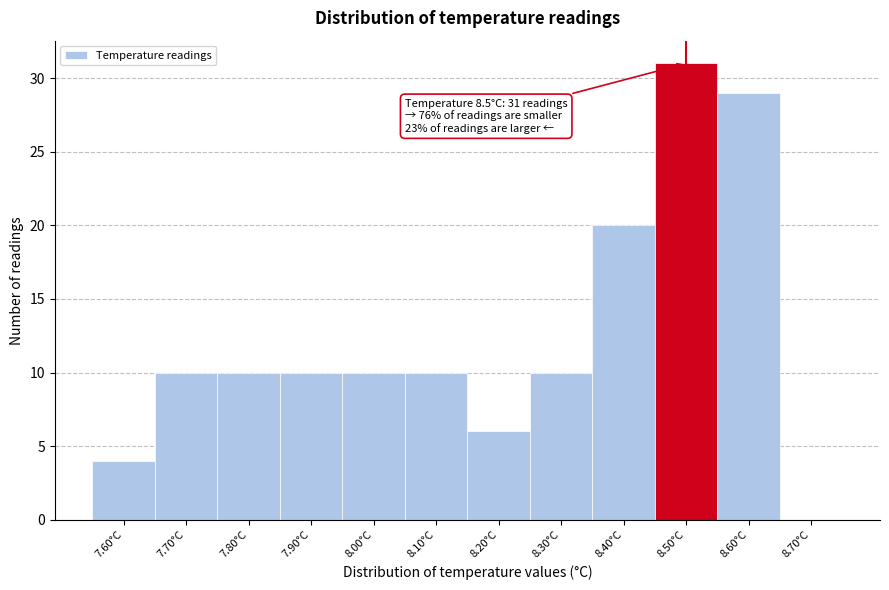

Over which range of the x-axis is the bar tallest?

8.45 to 8.55